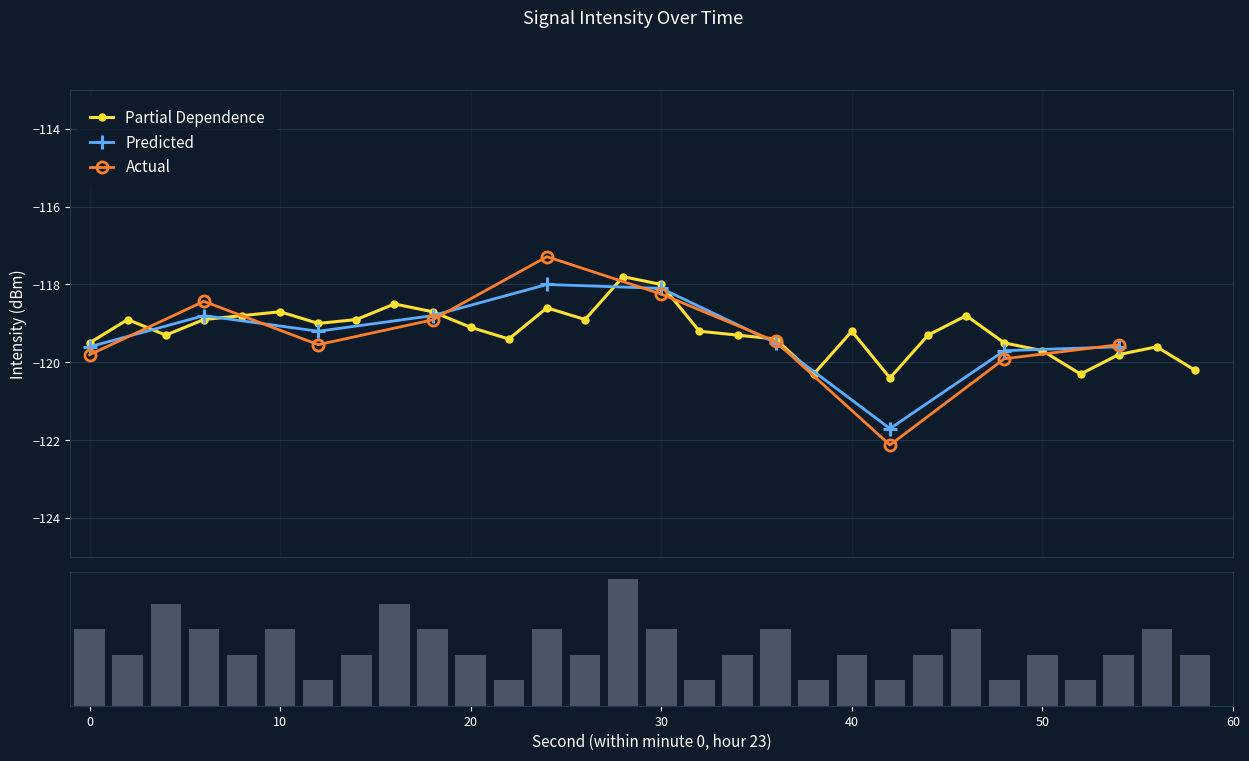

True or false: Actual has a value of -119.8 at 0.

True